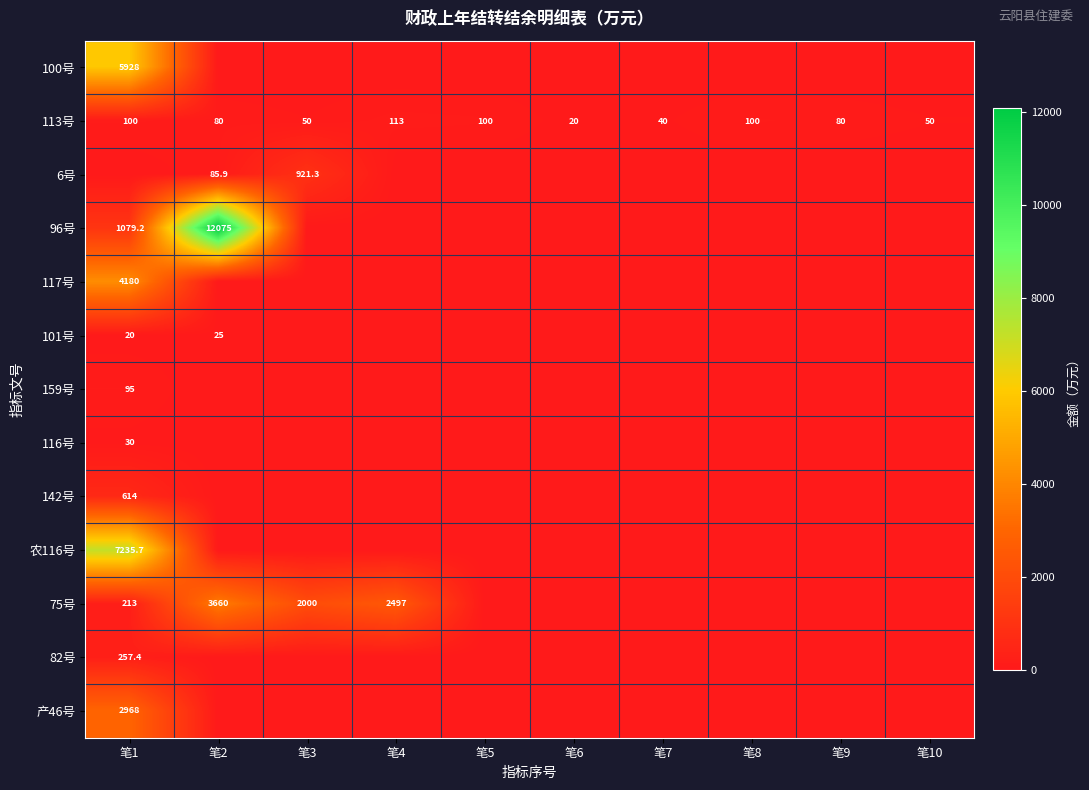

What is the spread (max minus min) of values at 笔7?

40.0